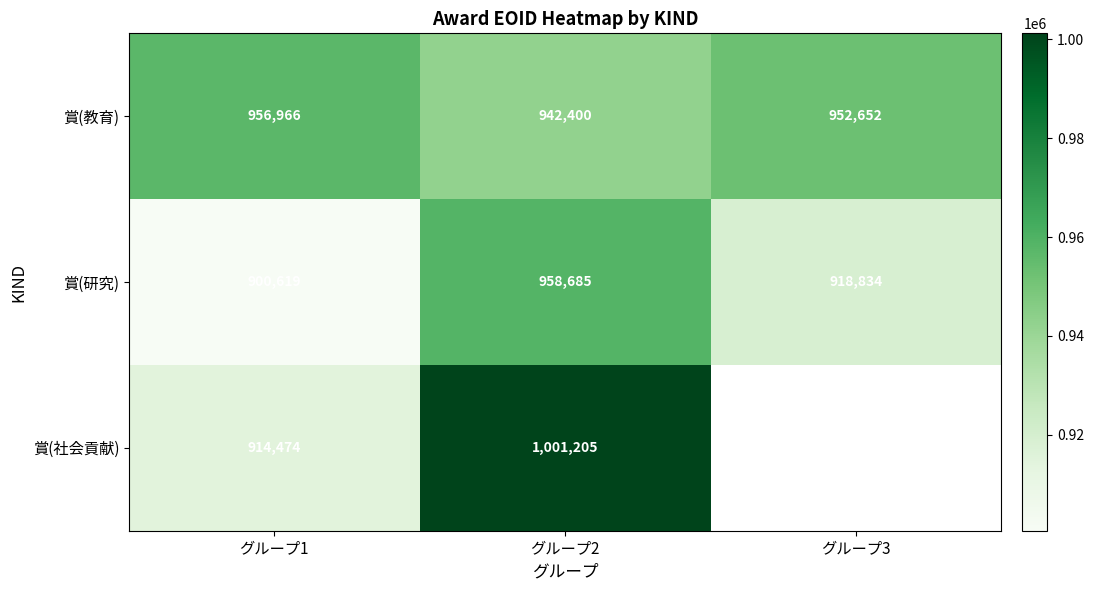

How many data points in 賞(研究) are less than 918834?

1